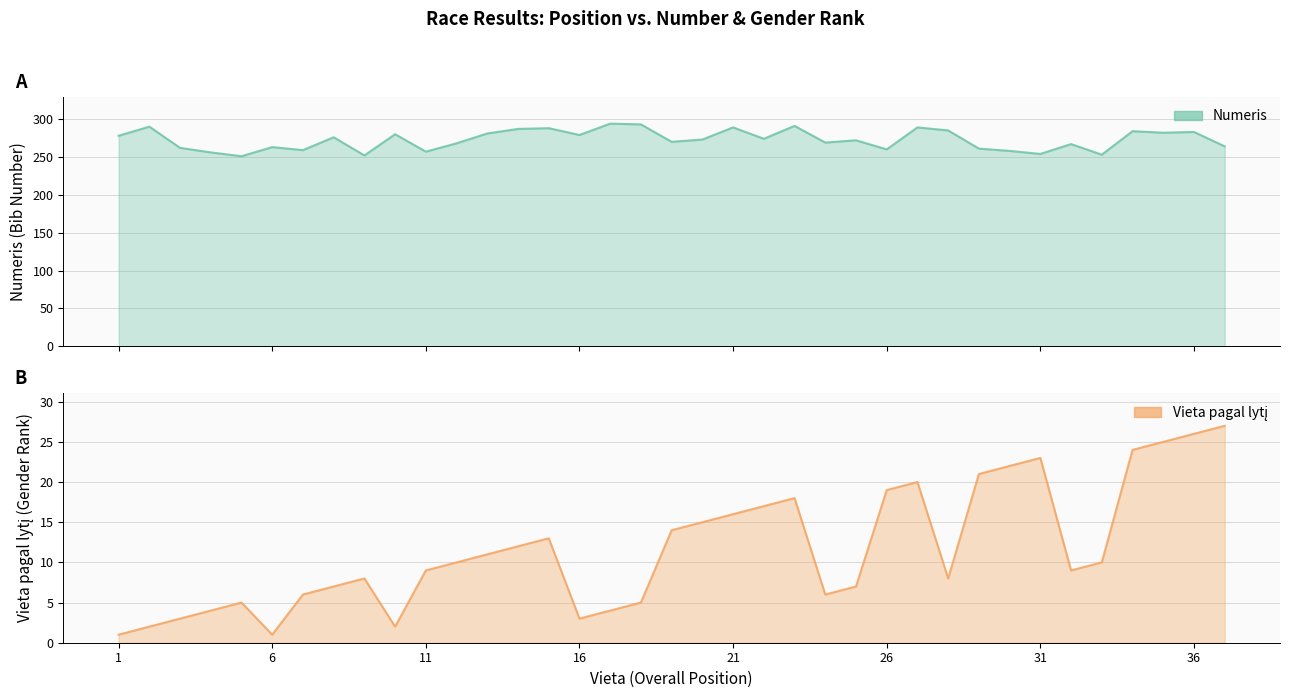

Which has a higher value, 26 or 11?

26